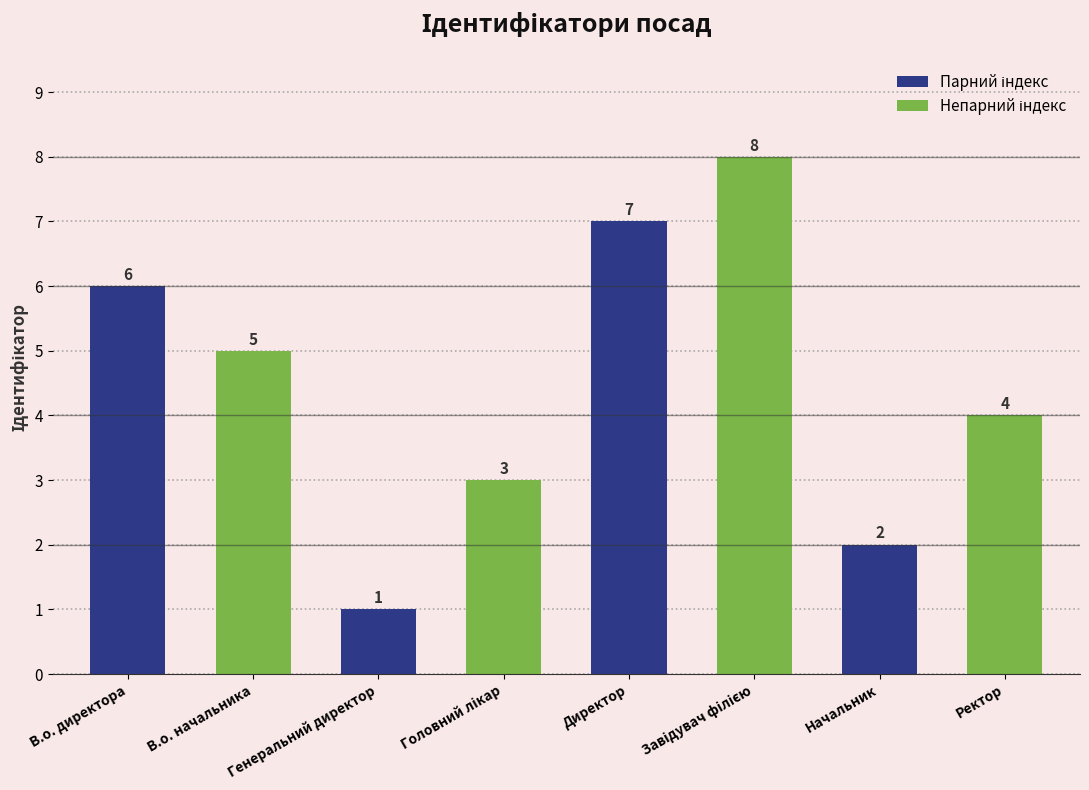

What is the difference between the maximum and minimum values?

7